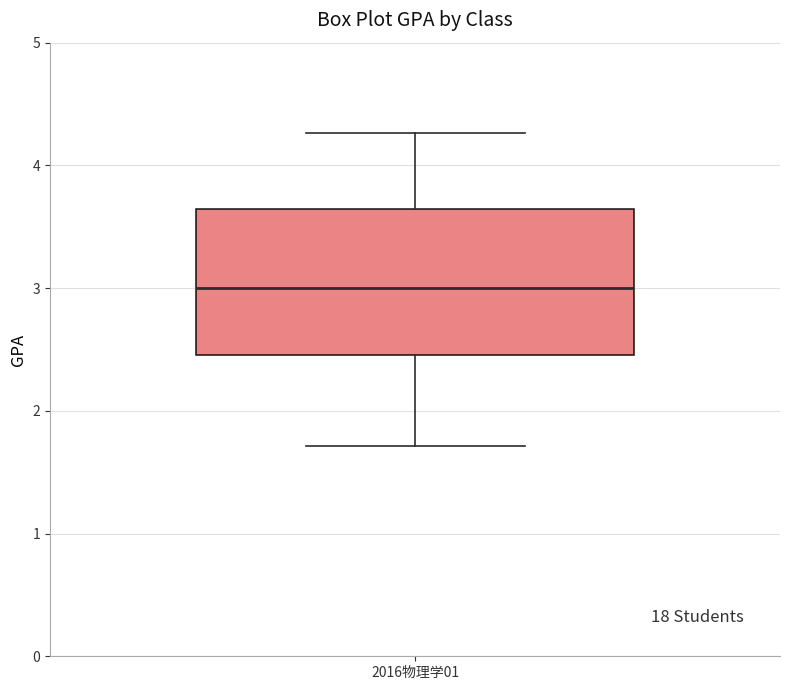

Where is the upper edge of the box for 2016物理学01 on the y-axis? The values are not printed on the chart, so give them approximately, as read against the axis.

3.6